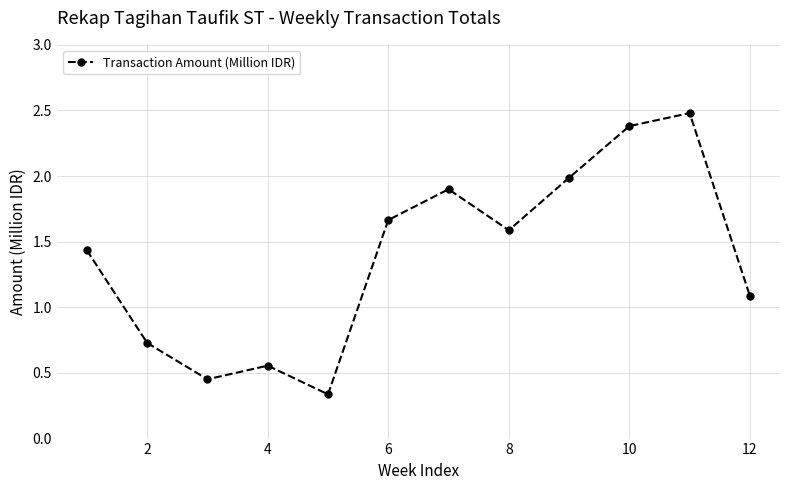

What is the greatest value displayed?

2.5